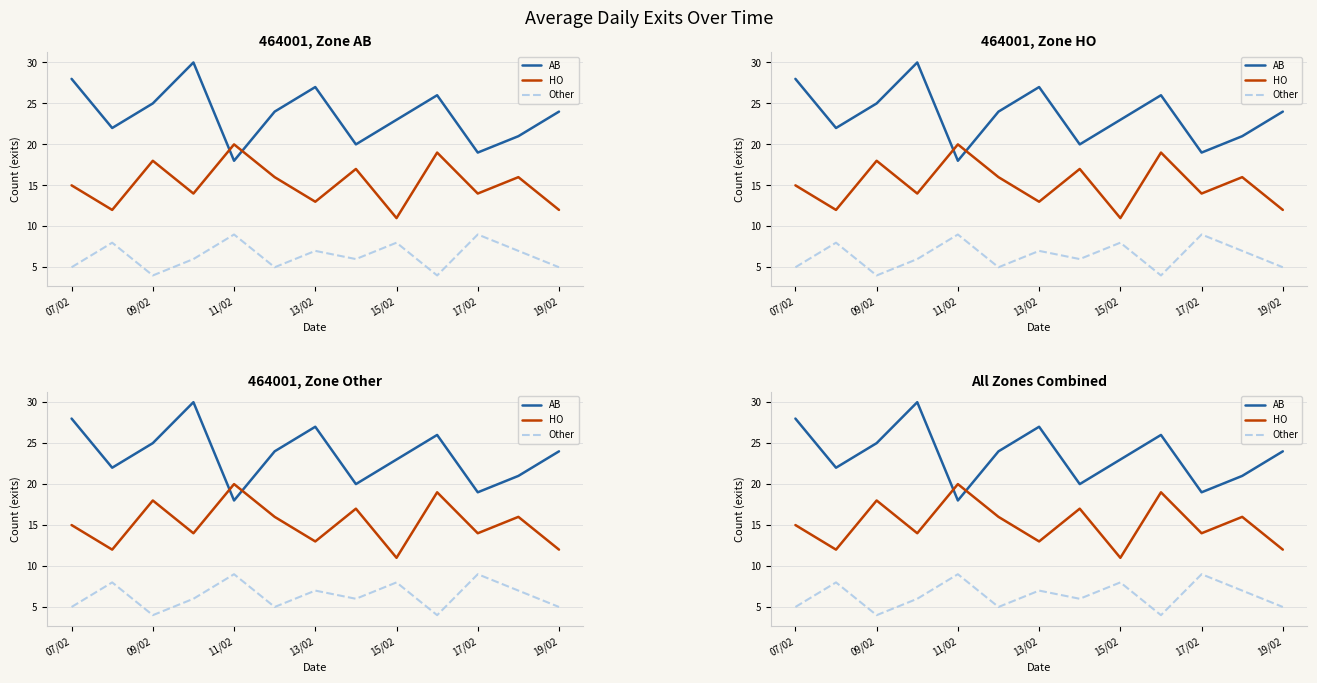

Is it true that HO equals 11 at 7?

False